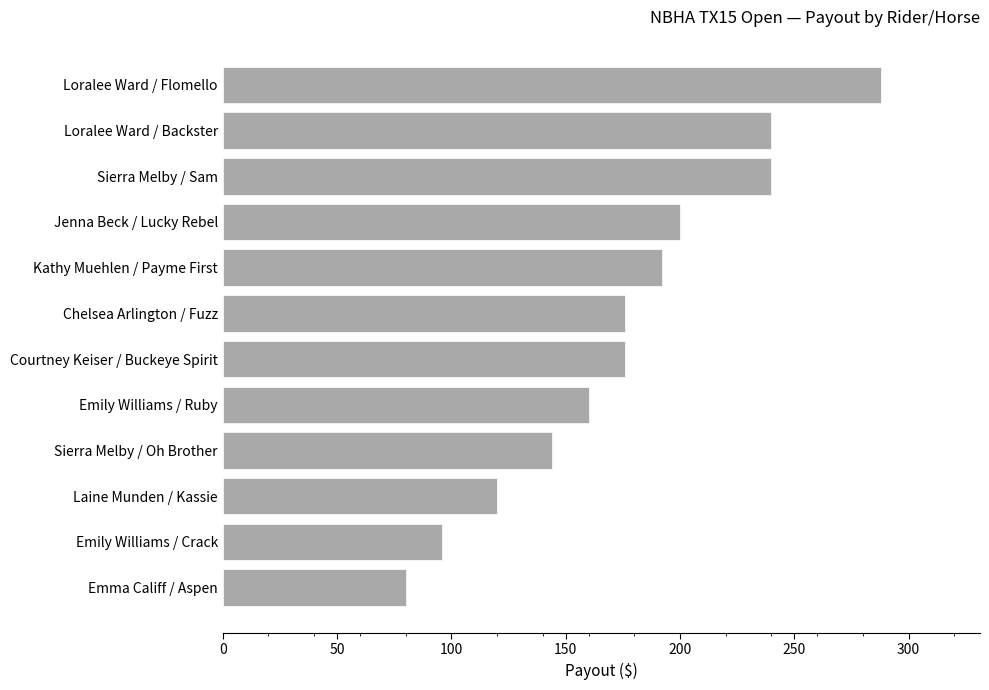

Reading bottom to top, transcribe all the data shown in this chart.

80	96	120	144	160	176	176	192	200	240	240	288